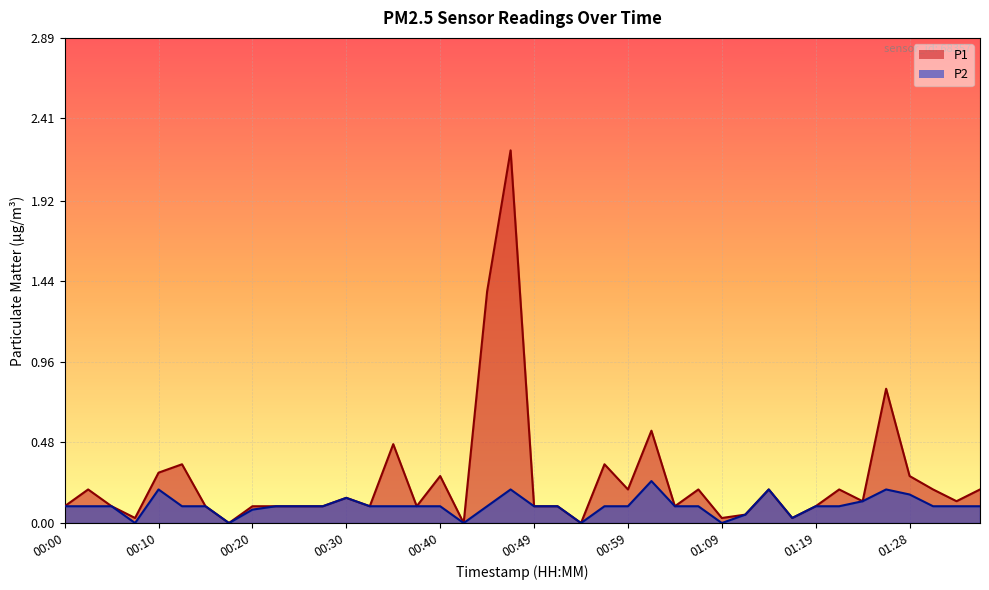

True or false: P2 and P1 cross at least once.

False